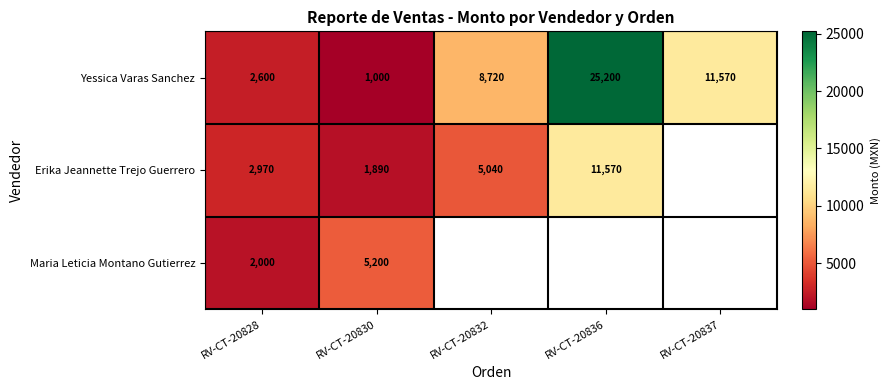

At how many categories does at least one series exceed 8513?

3